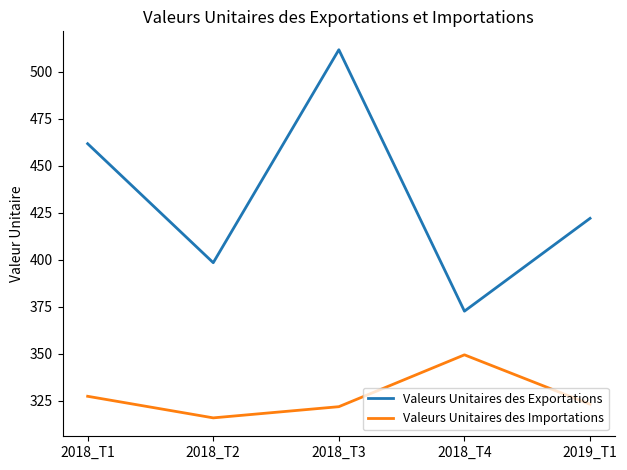

True or false: Valeurs Unitaires des Exportations has a value of 836.8 at 2018_T3.

False